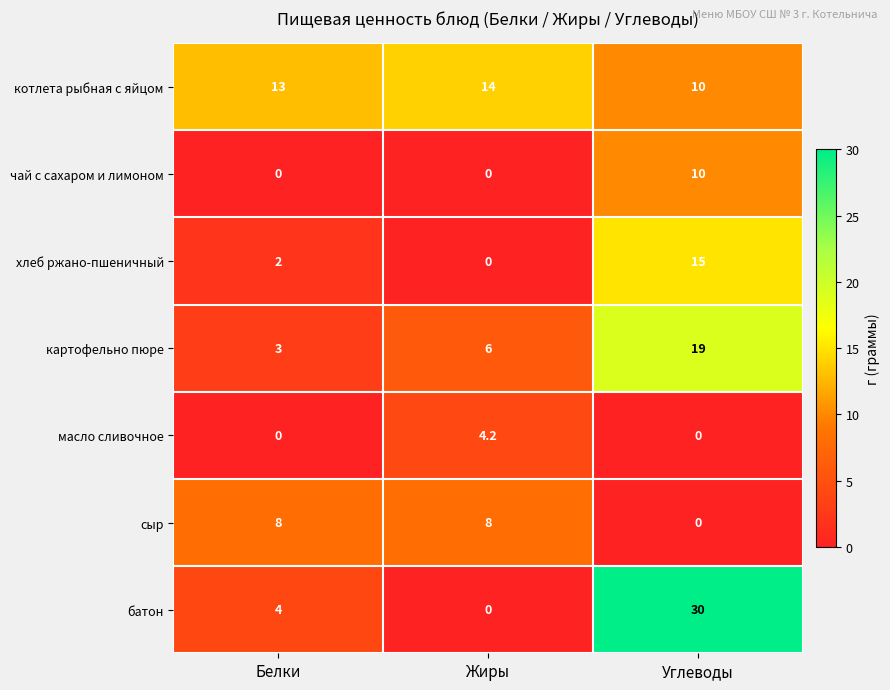

Is it true that картофельно пюре equals 4.8 at Белки?

False